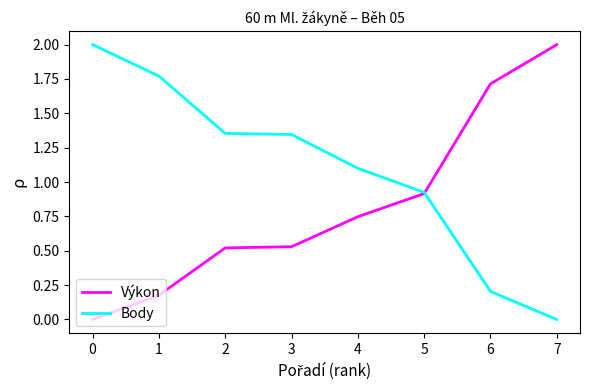

Is it true that Výkon equals 2.0 at 7?

True